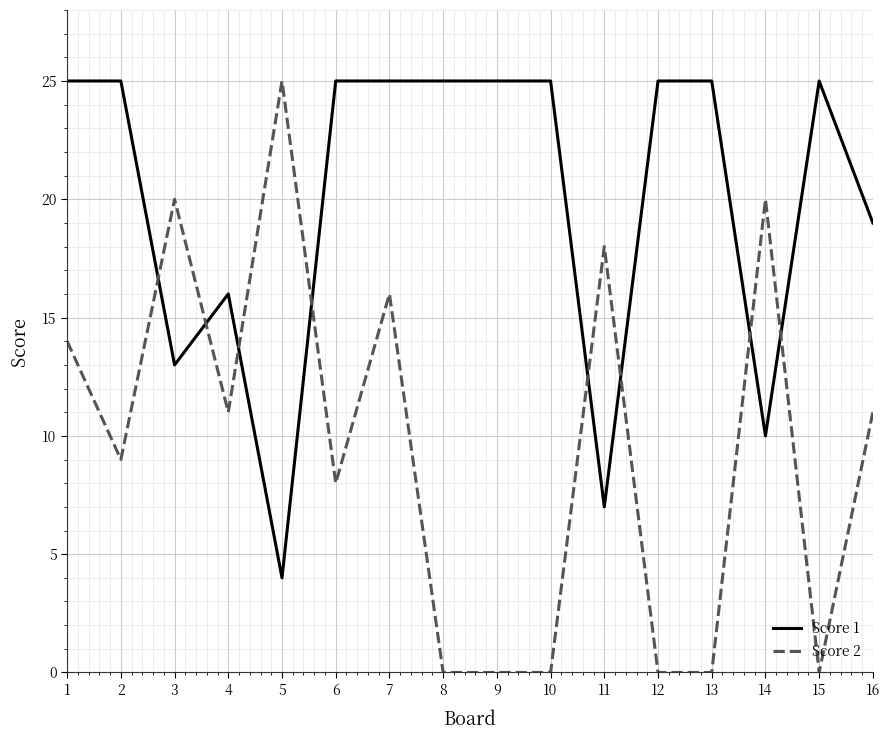

What is the spread (max minus min) of values at 13?

25